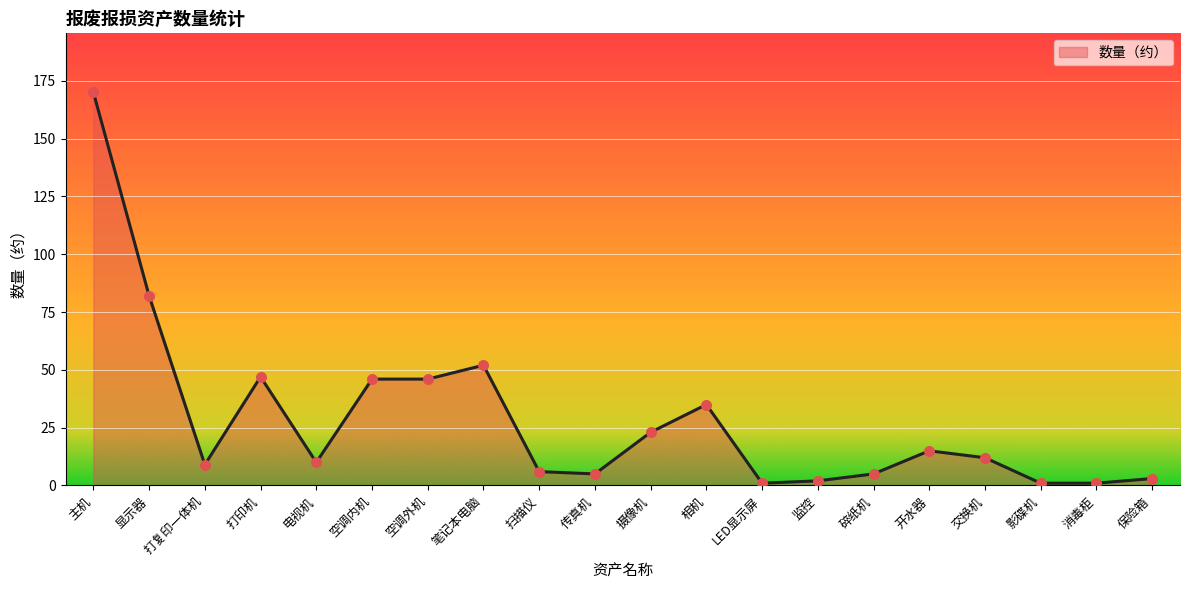

What is the change in value from 主机 to 显示器?

-88